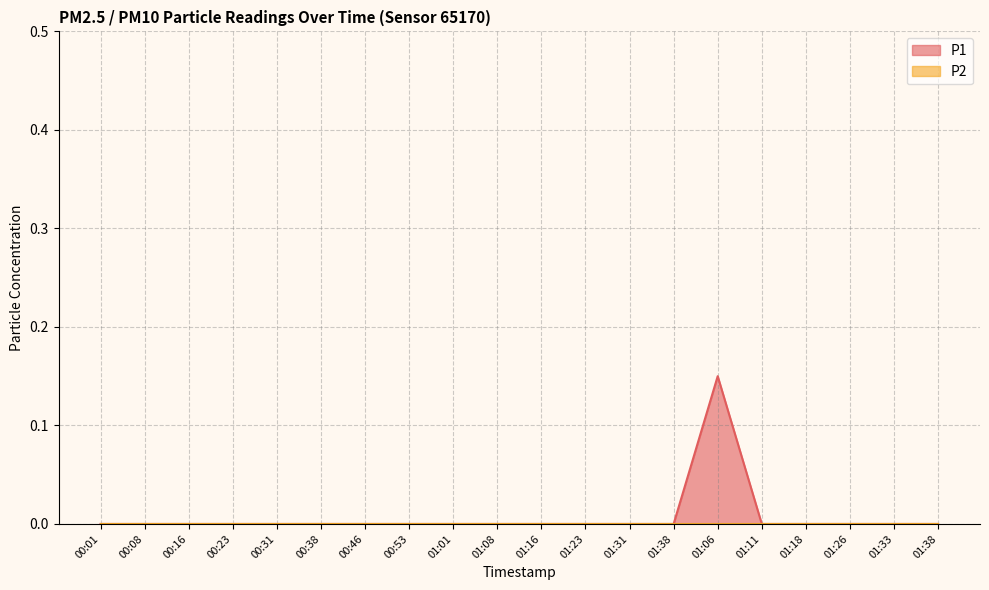

Where is the first local maximum?

01:06